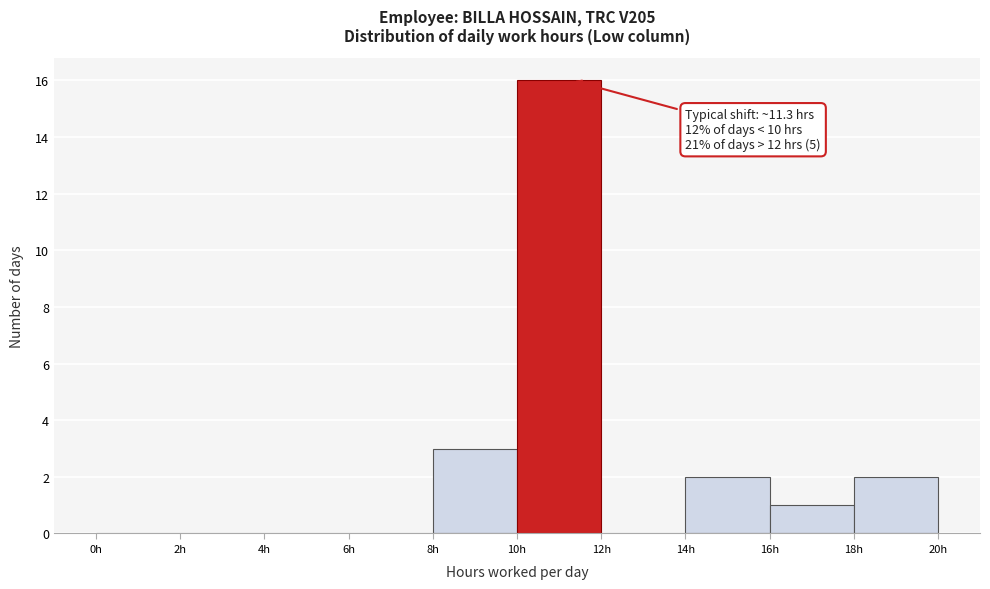

Which range on the x-axis has the tallest bar?

10 to 12